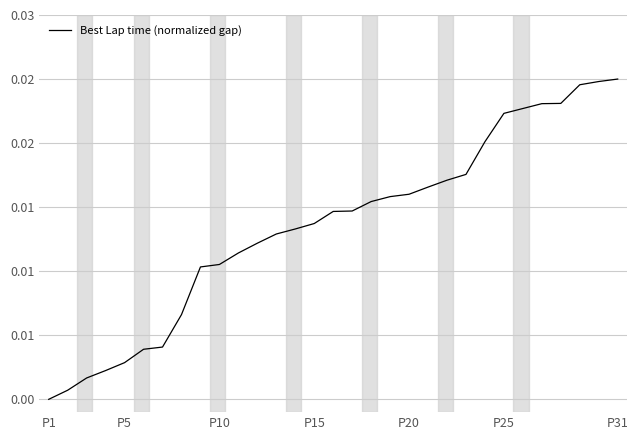

Does the chart display data point markers on the line(s)?

No